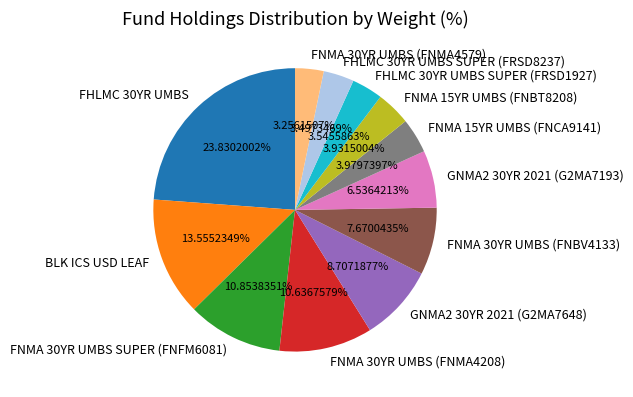

How many segments does this pie chart have?

12